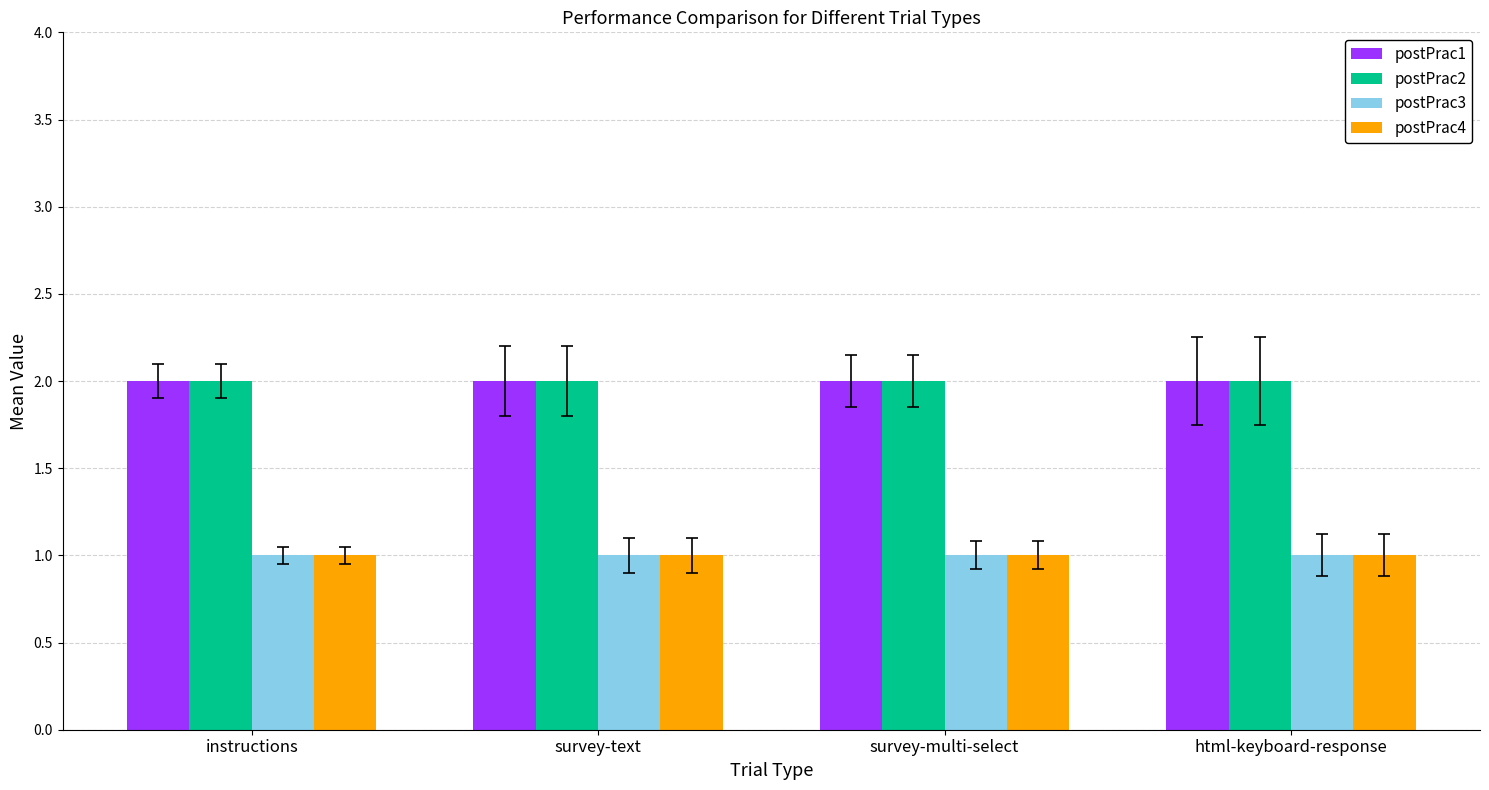

What is the total value across all series at survey-text?

6